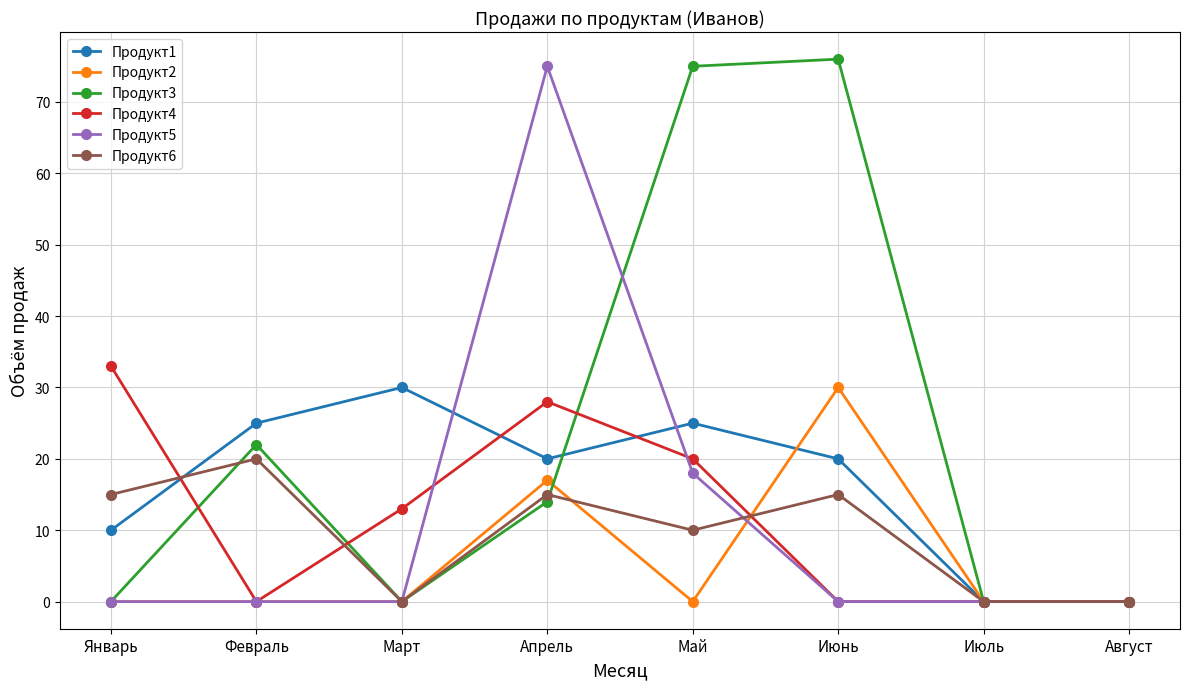

Where is the first local maximum for Продукт6?

Февраль